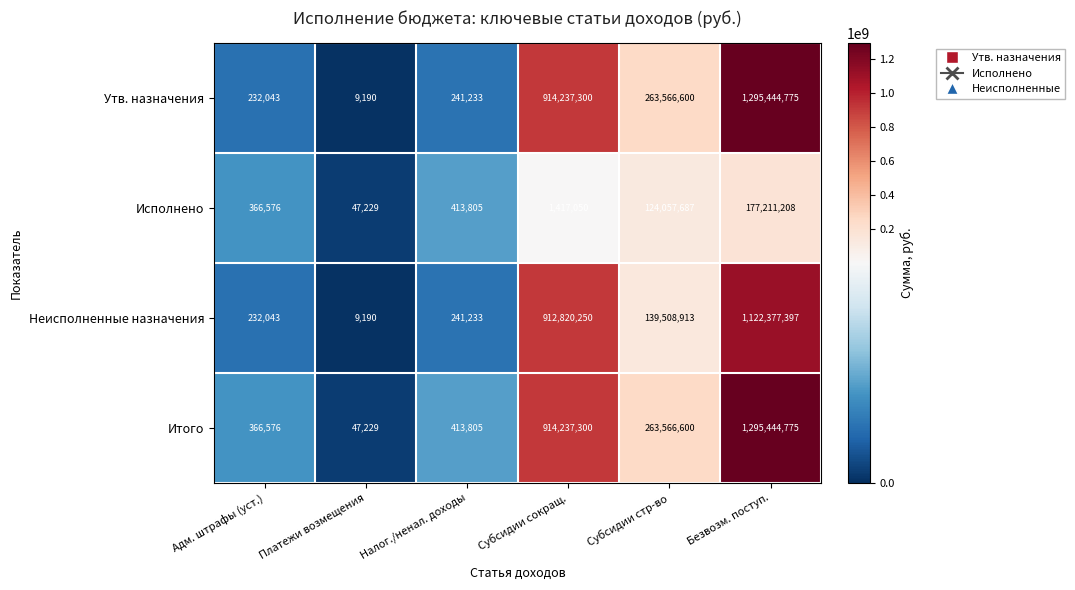

Which label corresponds to the largest value in the chart?

Безвозм. поступ.